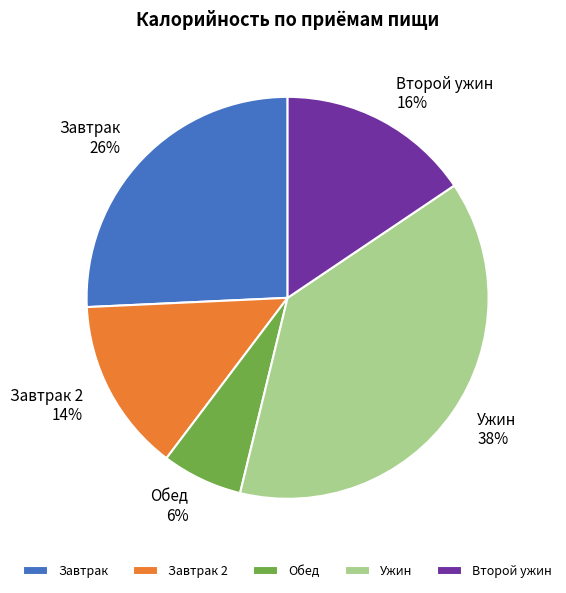

To the nearest percent, what is the difference between the Второй ужин and Завтрак slice percentages?

10%